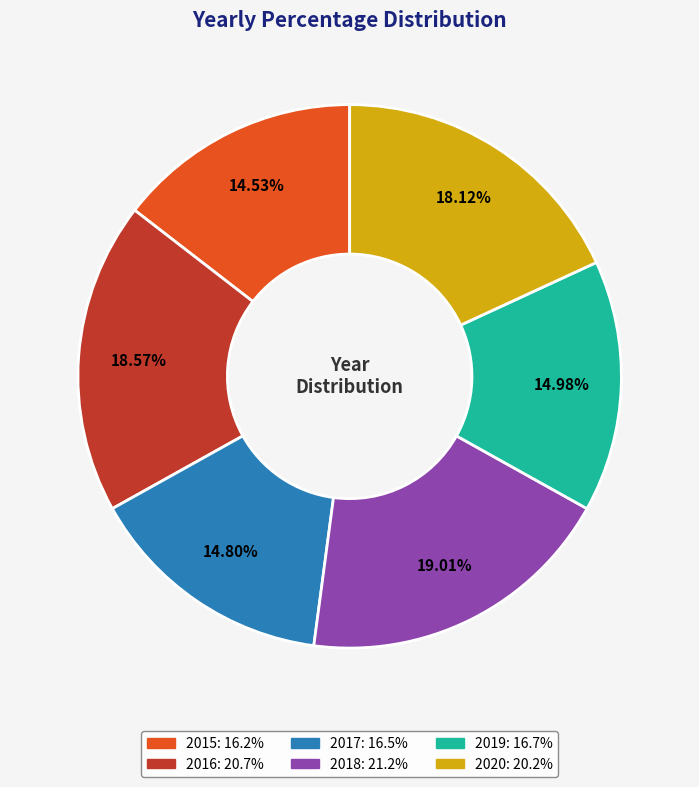

What percentage is the 2018 slice, to the nearest percent?

19%